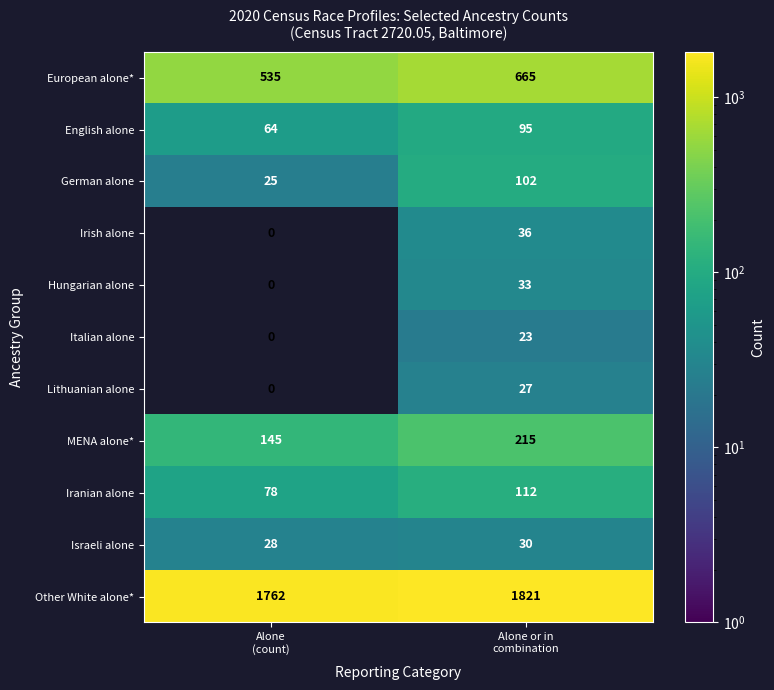

What is the sum of all European alone* values?

1200